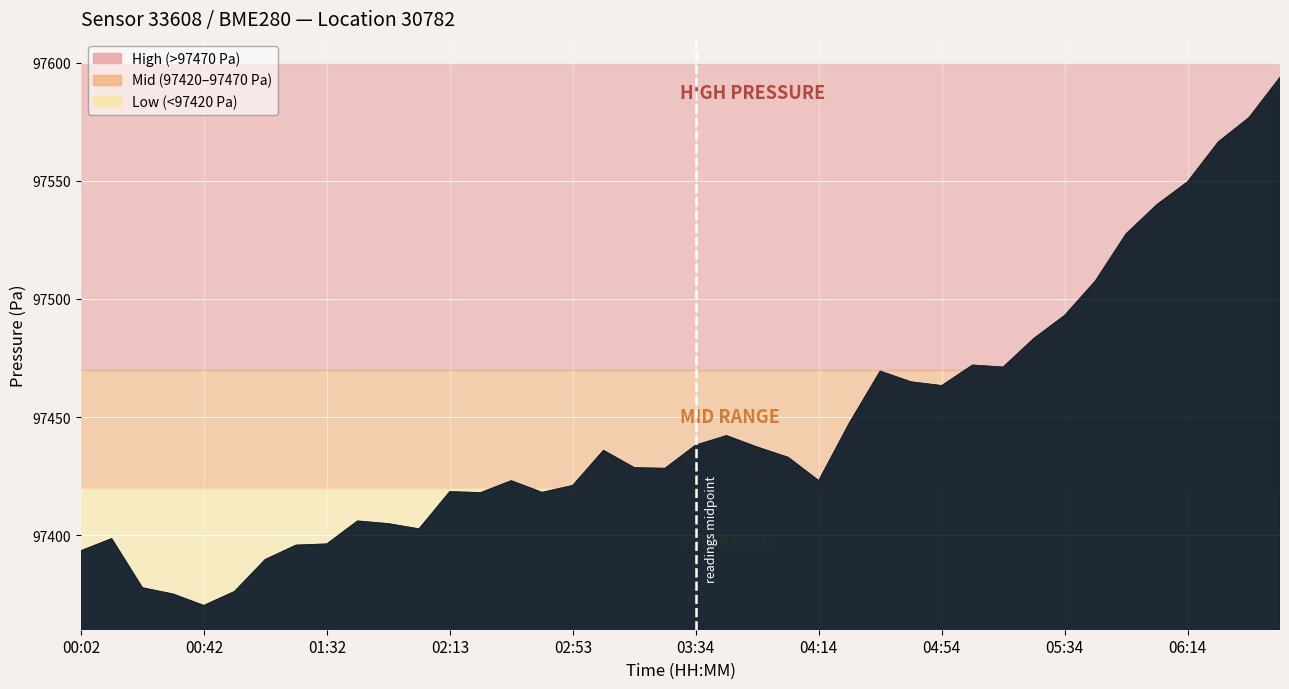

Between 02:03 and 02:43, which series saw the biggest shift?

pressure